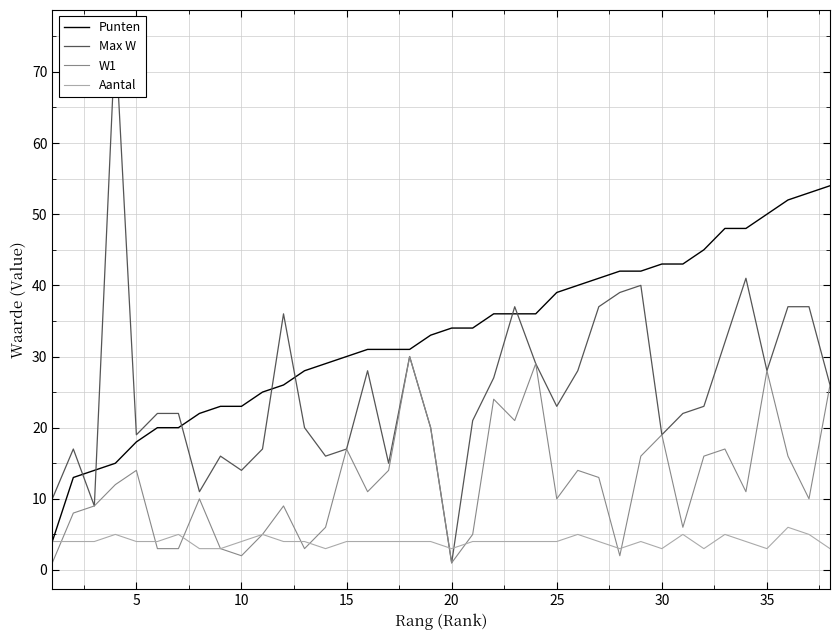

True or false: W1 and Punten intersect in this chart.

False